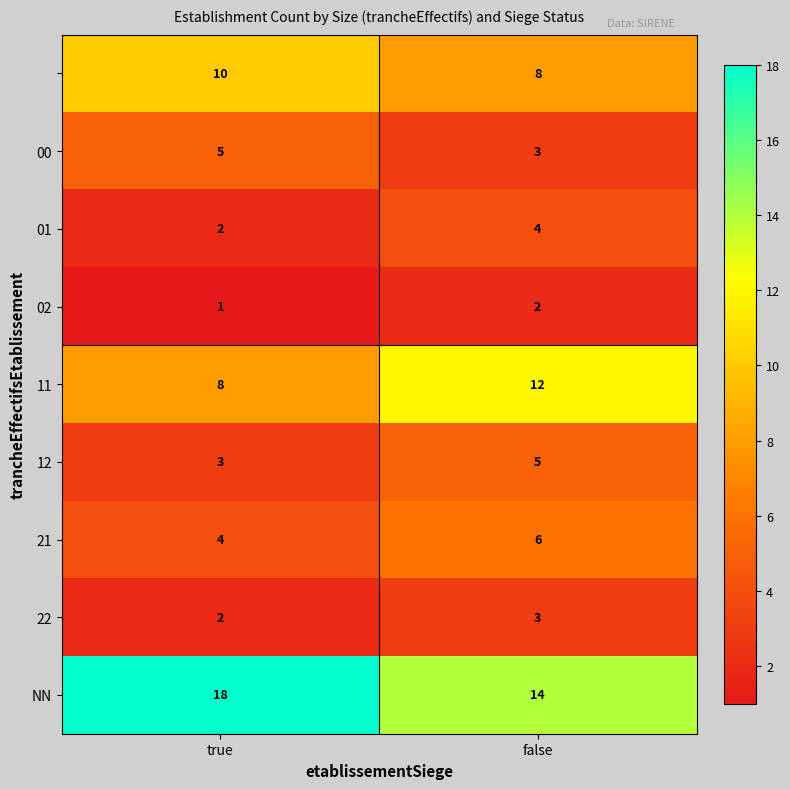

At which category is the sum across all series the highest?

false